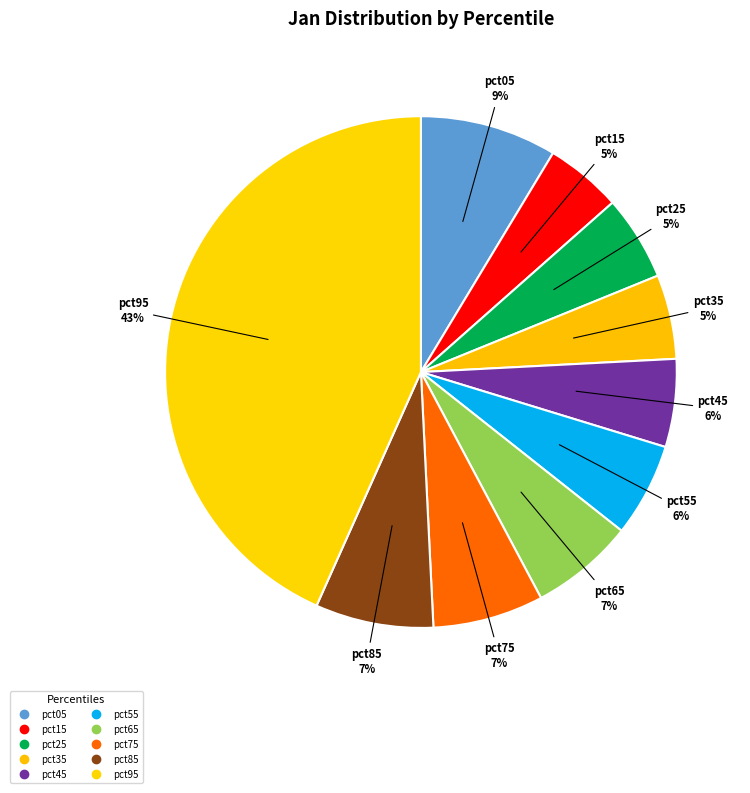

How many slices are in this pie chart?

10